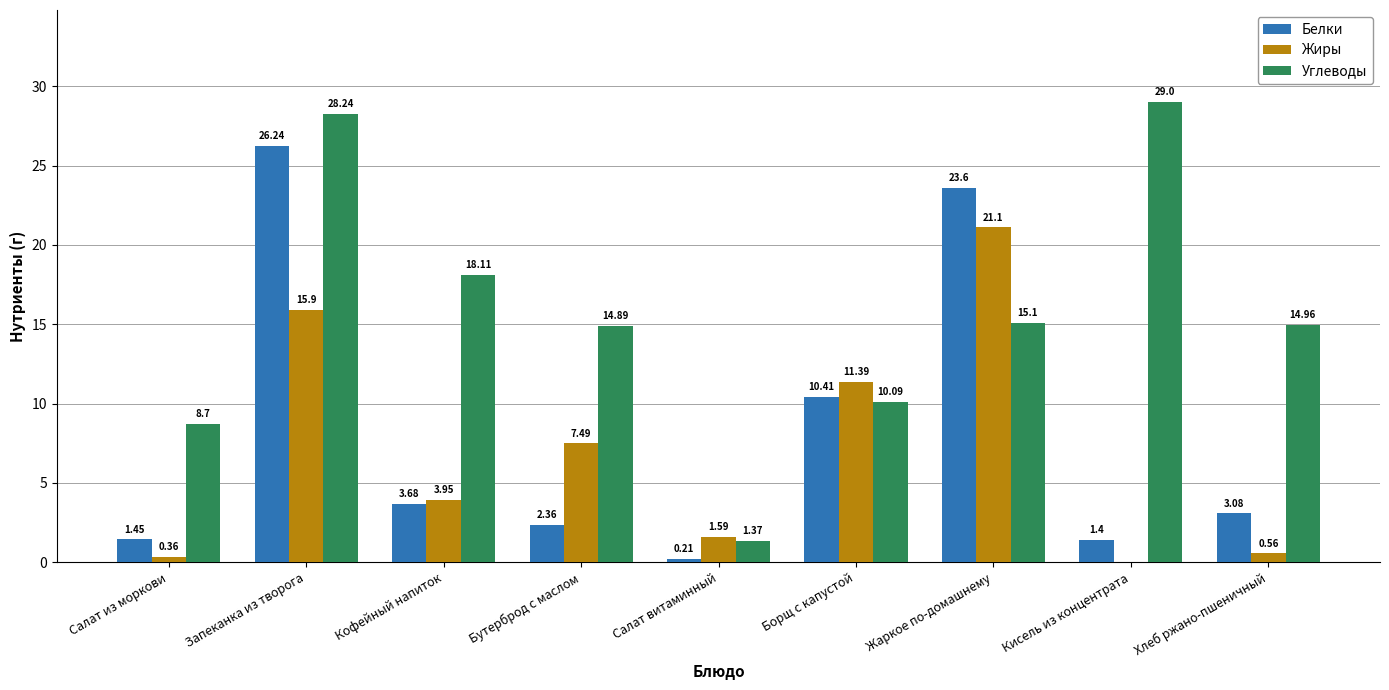

Which series has the largest range (max minus min)?

Углеводы